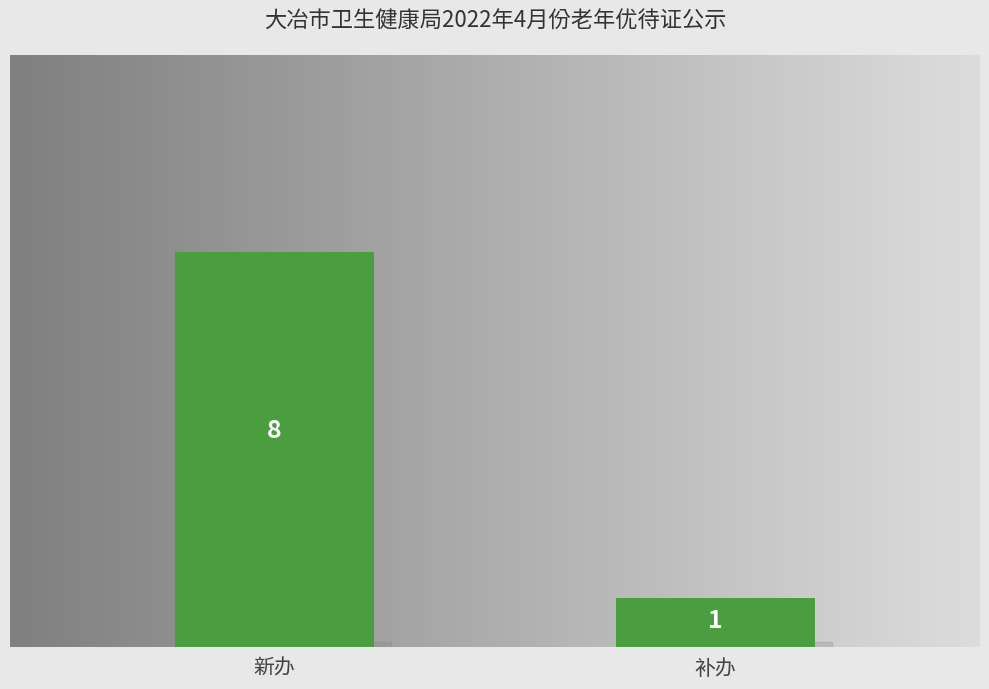

At which category does the chart reach its minimum across all series?

补办